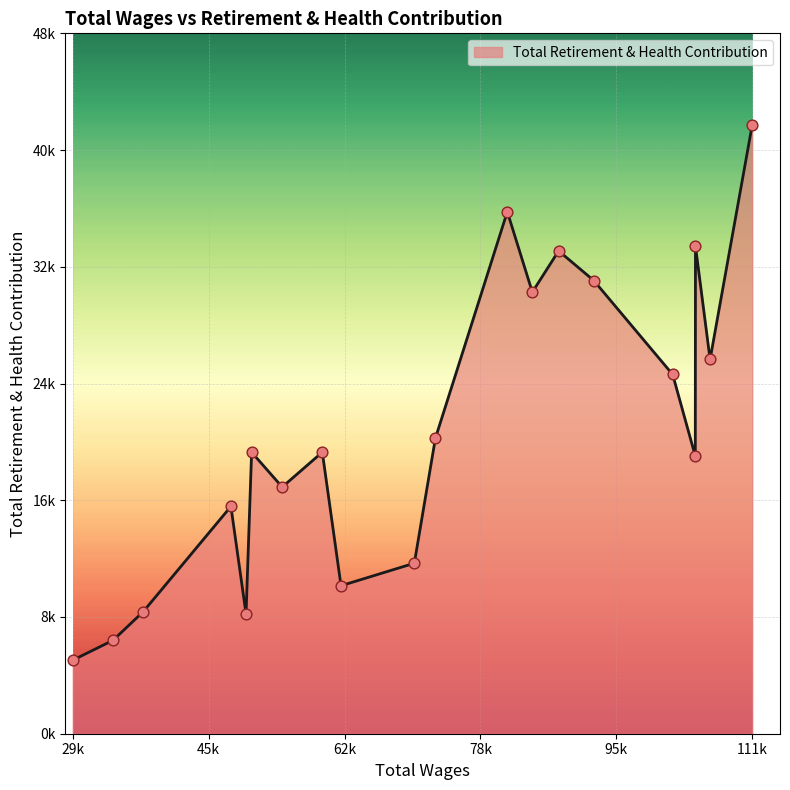

Does the chart have visible grid lines?

Yes